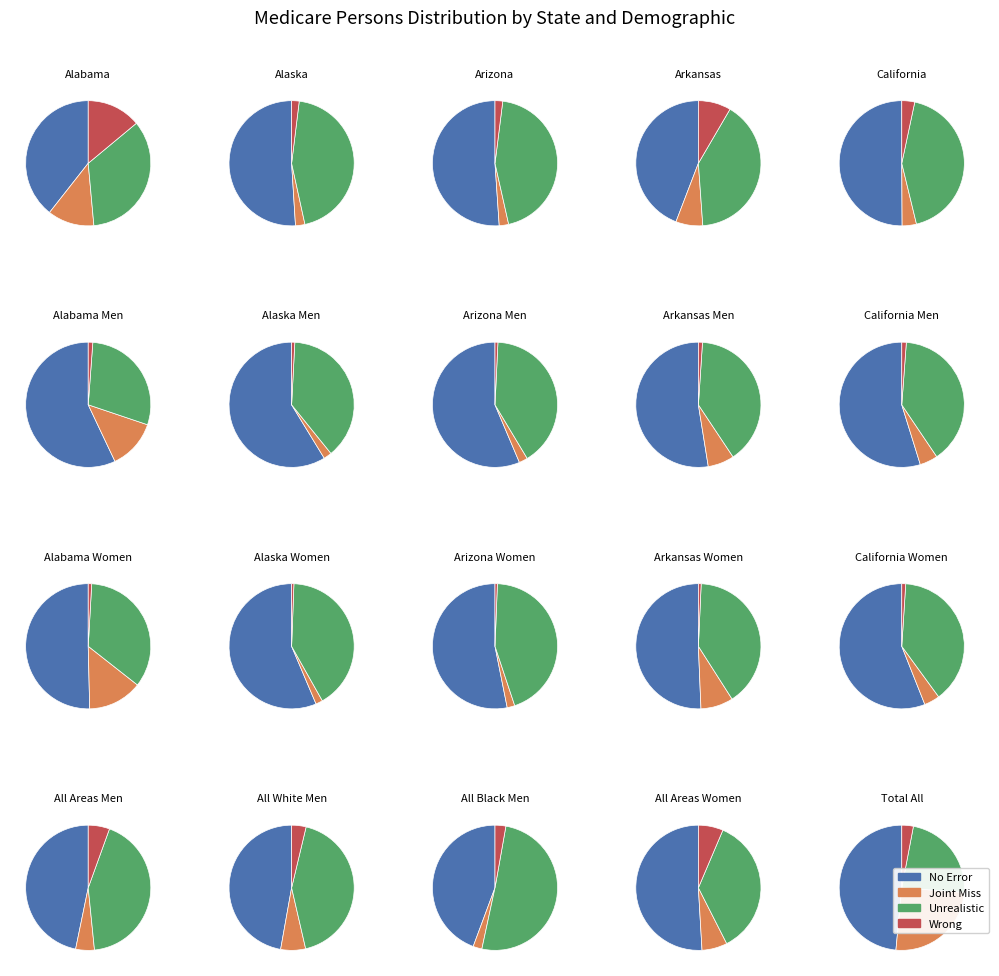

To the nearest percent, what is the difference between the largest and smallest slice percentages?

46%